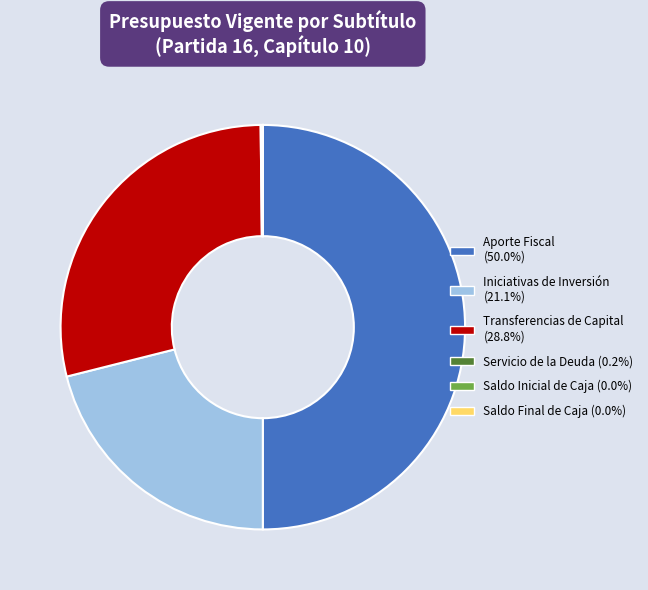

Approximately how many times larger is the value at Aporte Fiscal compared to Transferencias de Capital?

1.7